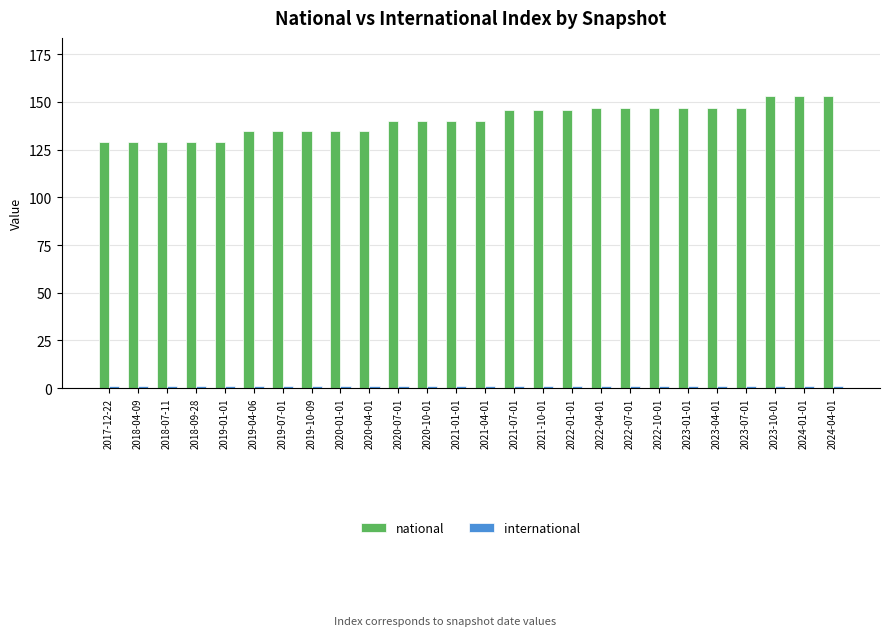

What is the greatest value displayed?

153